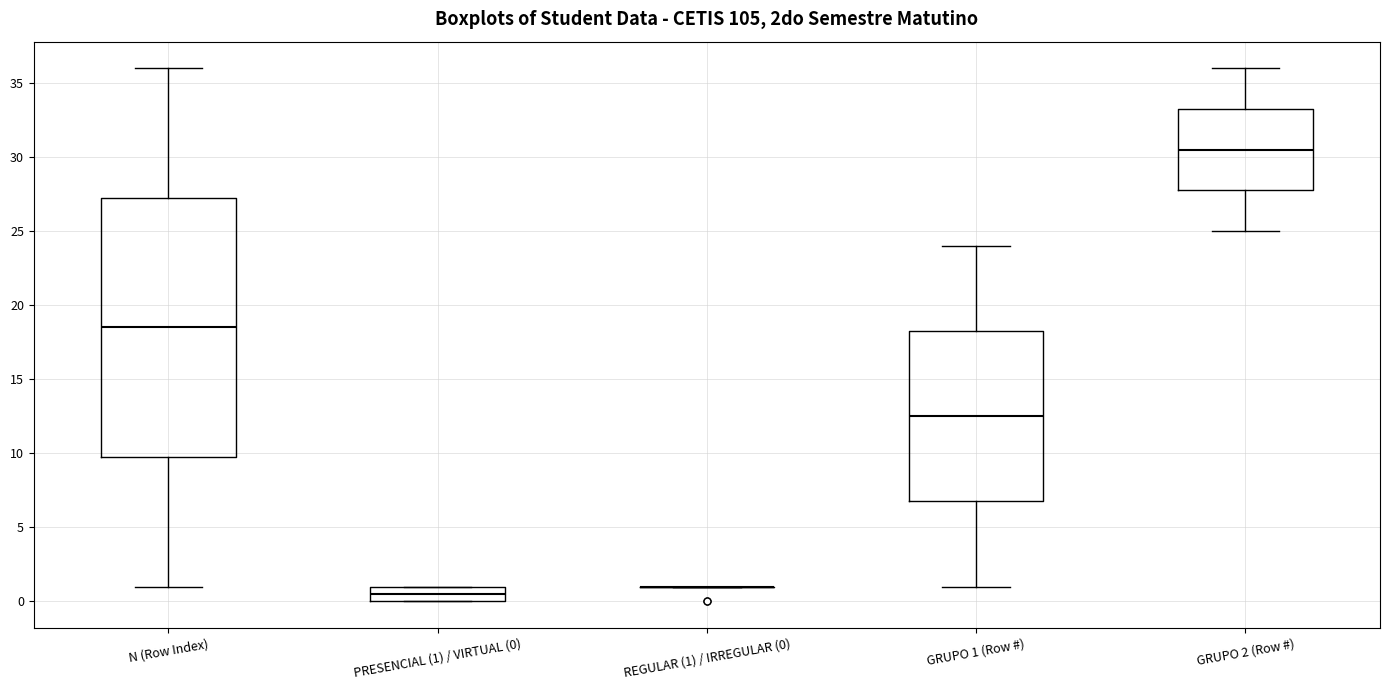

Reading left to right, read every box against the y-axis: the position of its median line, the range the box covers, and the ends of its whiskers. The values are not printed on the chart, so give them approximately, as read against the axis.

N (Row Index): median 18.5, box 10.0 to 27.5, whiskers 1.0 to 36.0
PRESENCIAL (1) / VIRTUAL (0): median 0.5, box 0.0 to 1.0, whiskers 0.0 to 1.0
REGULAR (1) / IRREGULAR (0): box collapsed to a line at 1.0, whiskers 1.0 to 1.0
GRUPO 1 (Row #): median 12.5, box 7.0 to 18.5, whiskers 1.0 to 24.0
GRUPO 2 (Row #): median 30.5, box 28.0 to 33.5, whiskers 25.0 to 36.0